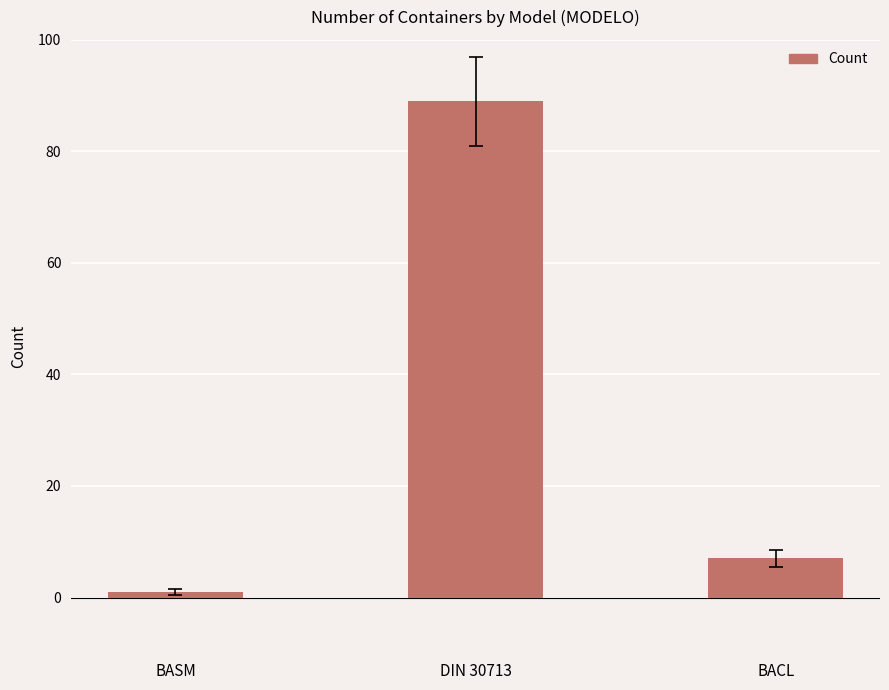

Reading left to right, transcribe all the data shown in this chart.

BASM=1	DIN 30713=89	BACL=7